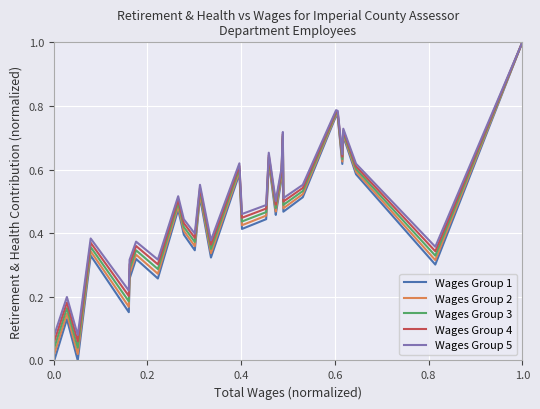

How many series are shown in this chart?

5